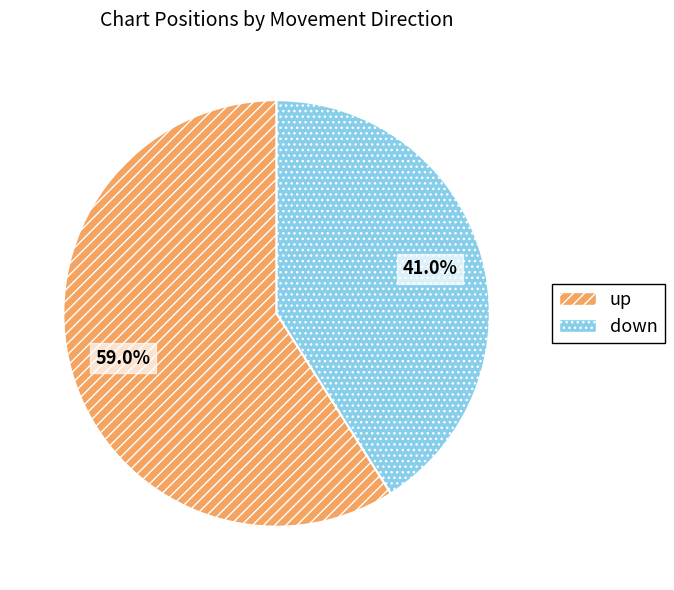

To the nearest percent, what portion does up represent?

59%